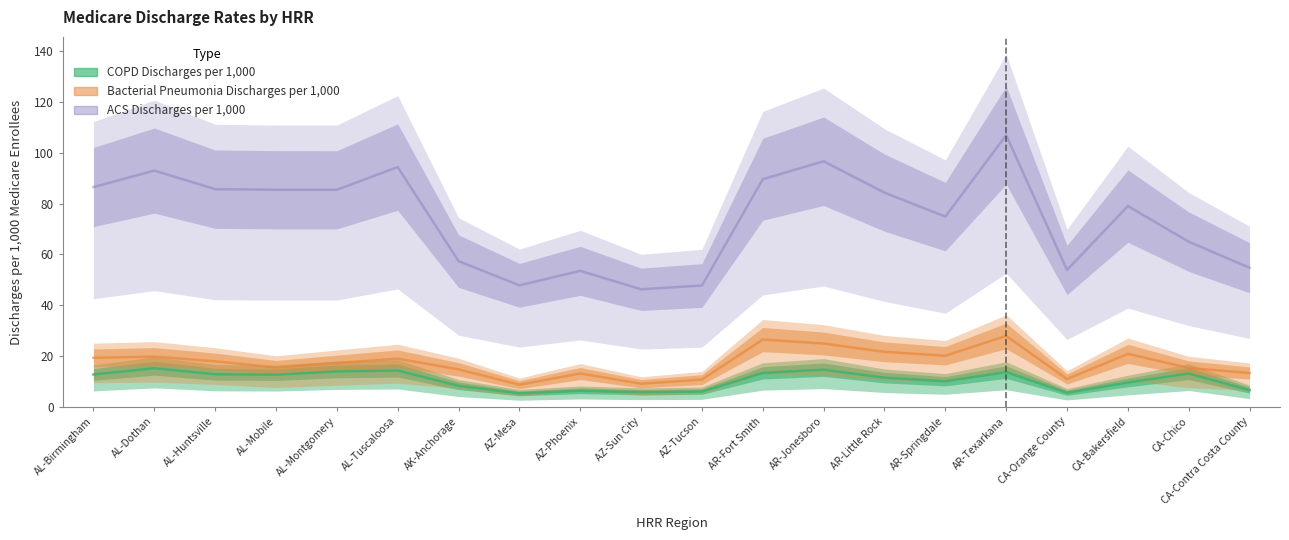

What is the difference between the highest and lowest values at AR-Little Rock?

72.8